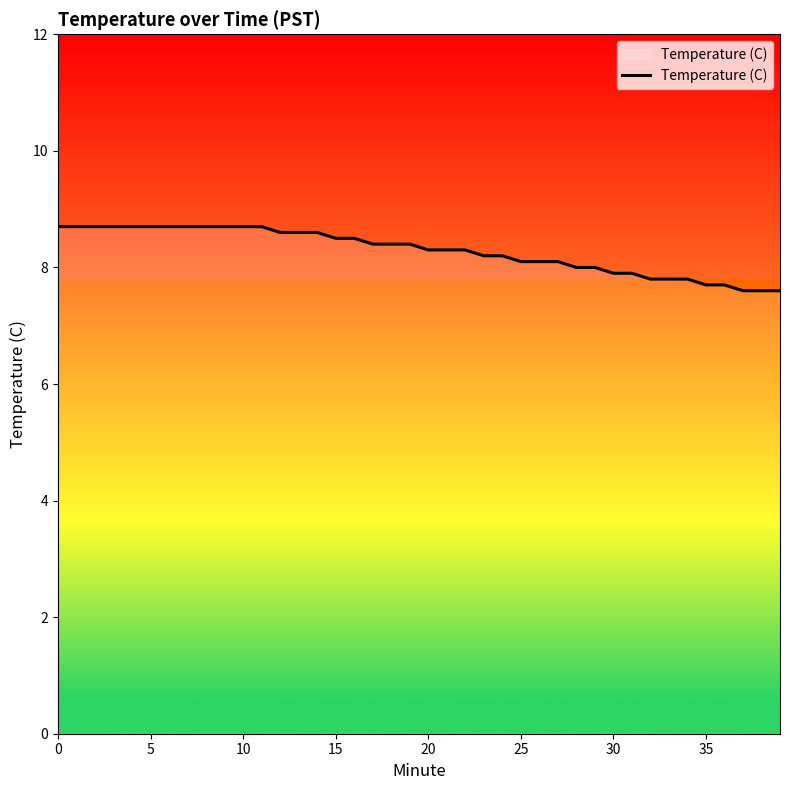

What is the minimum value shown in the chart?

7.6